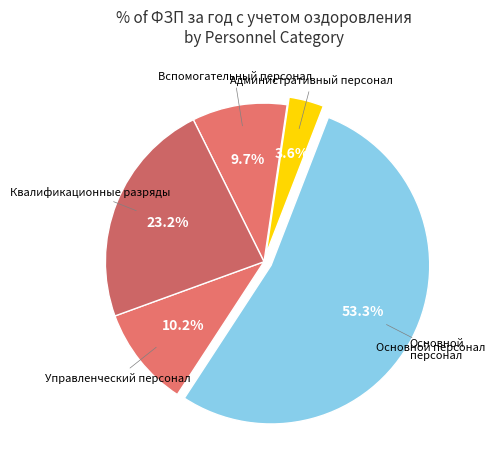

To the nearest percent, what is the difference between the largest and smallest slice percentages?

50%